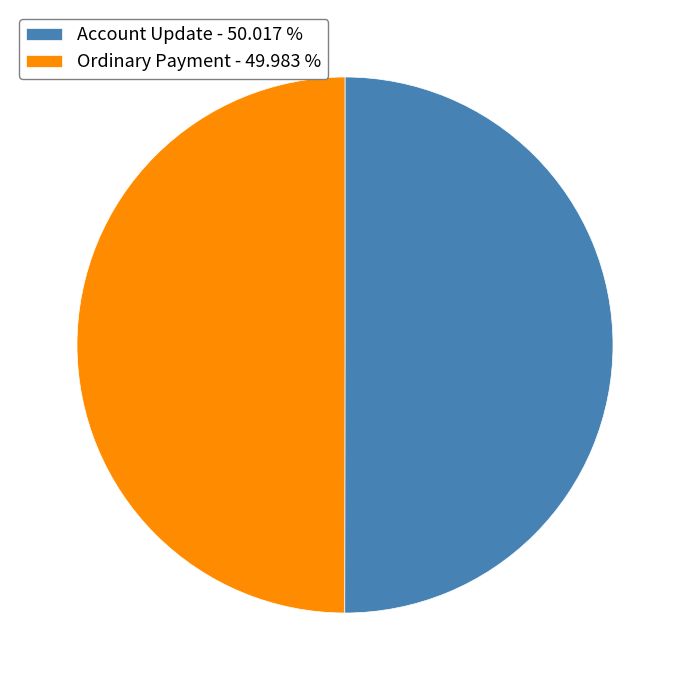

Approximately how many times larger is the value at Account Update - 50.017 % compared to Ordinary Payment - 49.983 %?

1.0